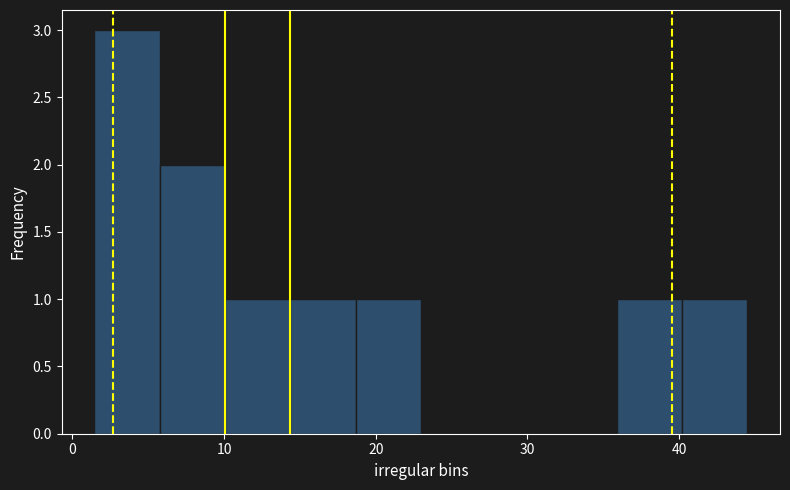

What is the height of the bar covering 1 to 6 on the x-axis? Neither the bar edges nor the heights are printed on the chart, so give them approximately, as read against the axes.

3